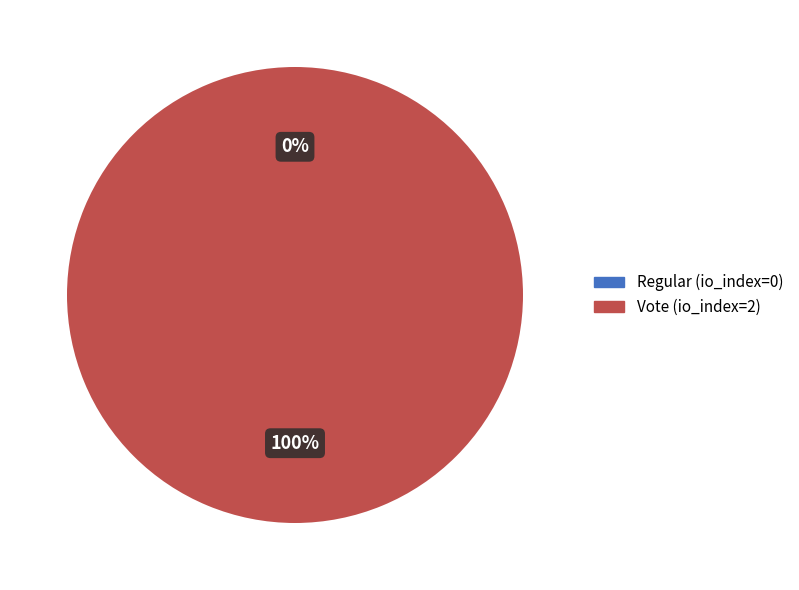

Is the sum of Vote (io_index=2) and Regular (io_index=0) greater than half?

Yes